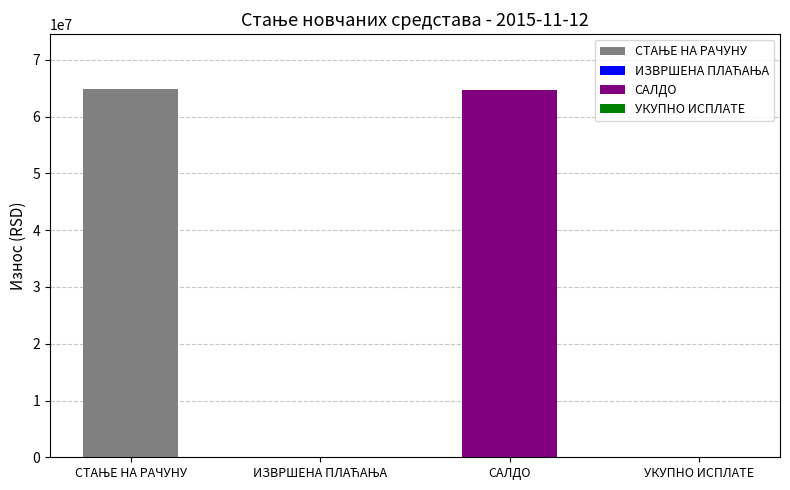

Rank the categories by value from highest to lowest.

СТАЊЕ НА РАЧУНУ, САЛДО, ИЗВРШЕНА ПЛАЋАЊА, УКУПНО ИСПЛАТЕ